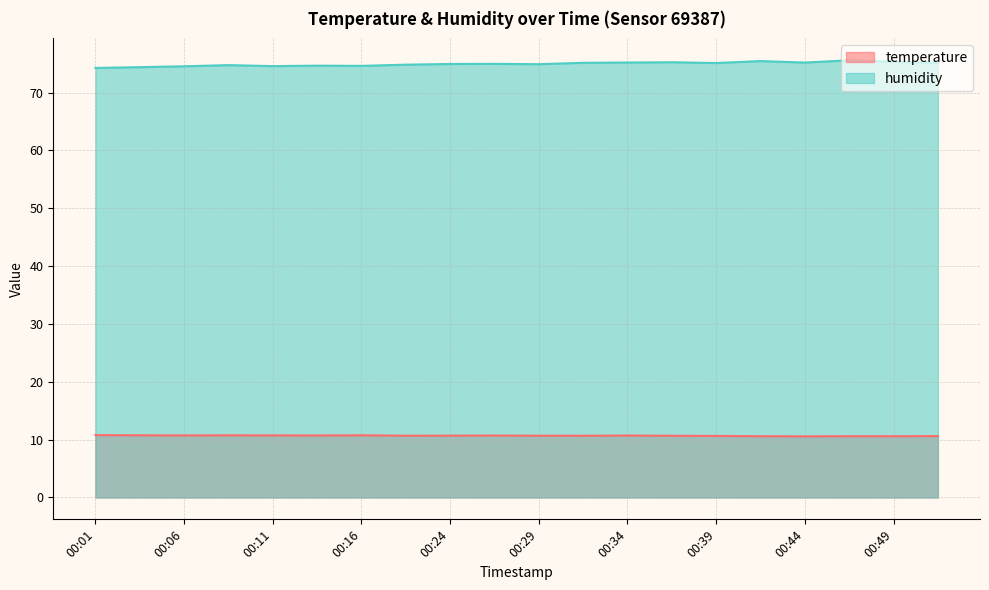

What is the difference between the maximum and minimum values in the temperature series?

0.2